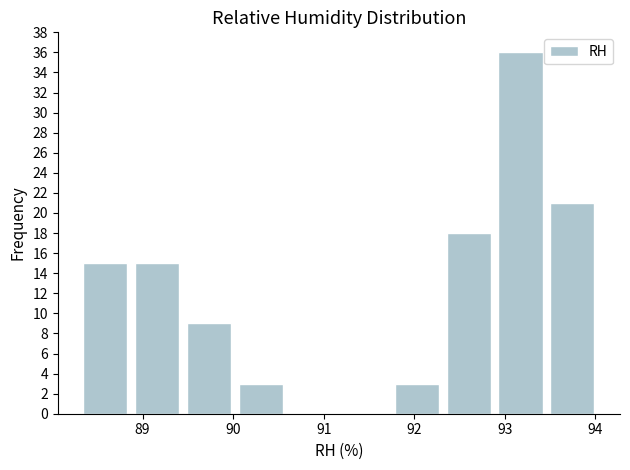

Reading left to right, list every bar in this chart as the range it spans on the x-axis followed by its height. Neither the bar edges nor the heights are printed on the chart, so give them approximately, as read against the axes.

88.3 to 88.9: 15
88.9 to 89.4: 15
89.4 to 90.0: 9
90.0 to 90.6: 3
90.6 to 91.2: 0
91.2 to 91.7: 0
91.7 to 92.3: 3
92.3 to 92.9: 18
92.9 to 93.5: 36
93.5 to 94.0: 21